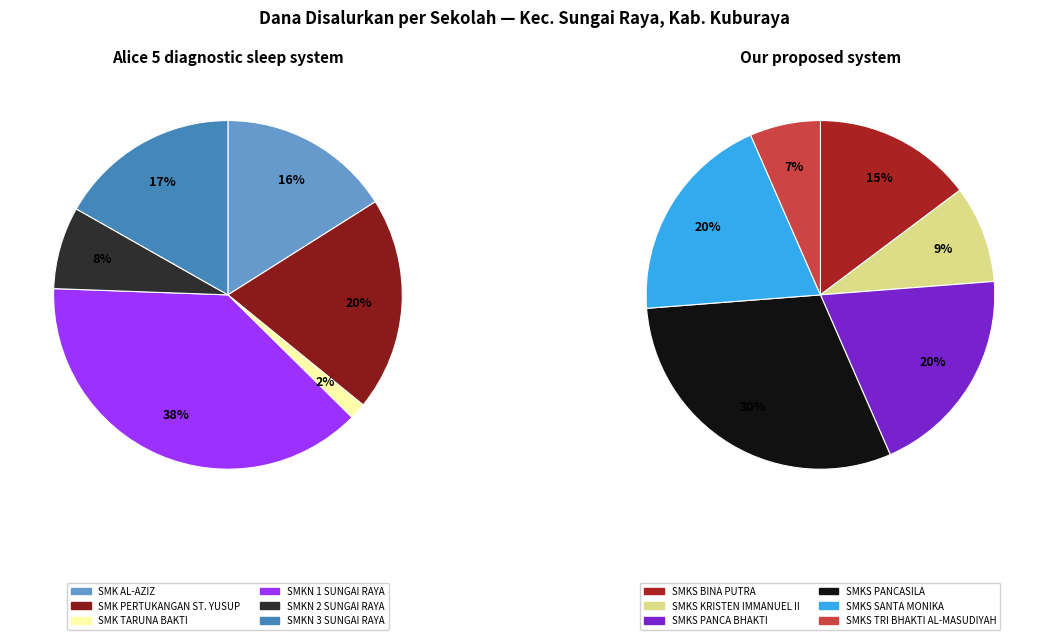

How many slices are in this pie chart?

12